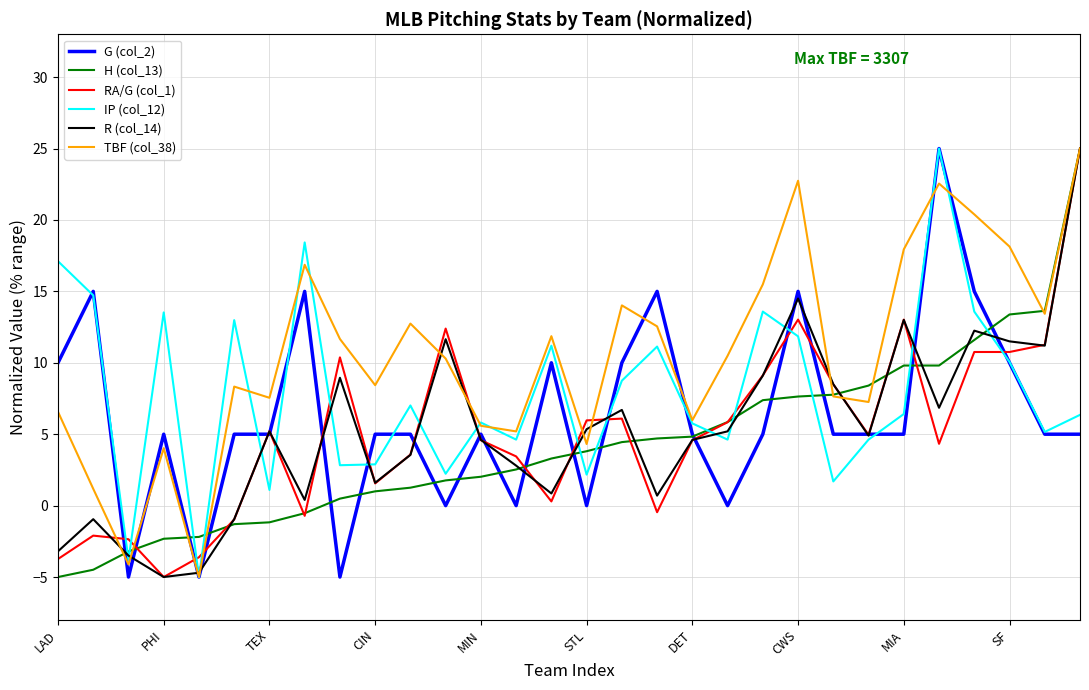

At how many categories does at least one series exceed 23?

2